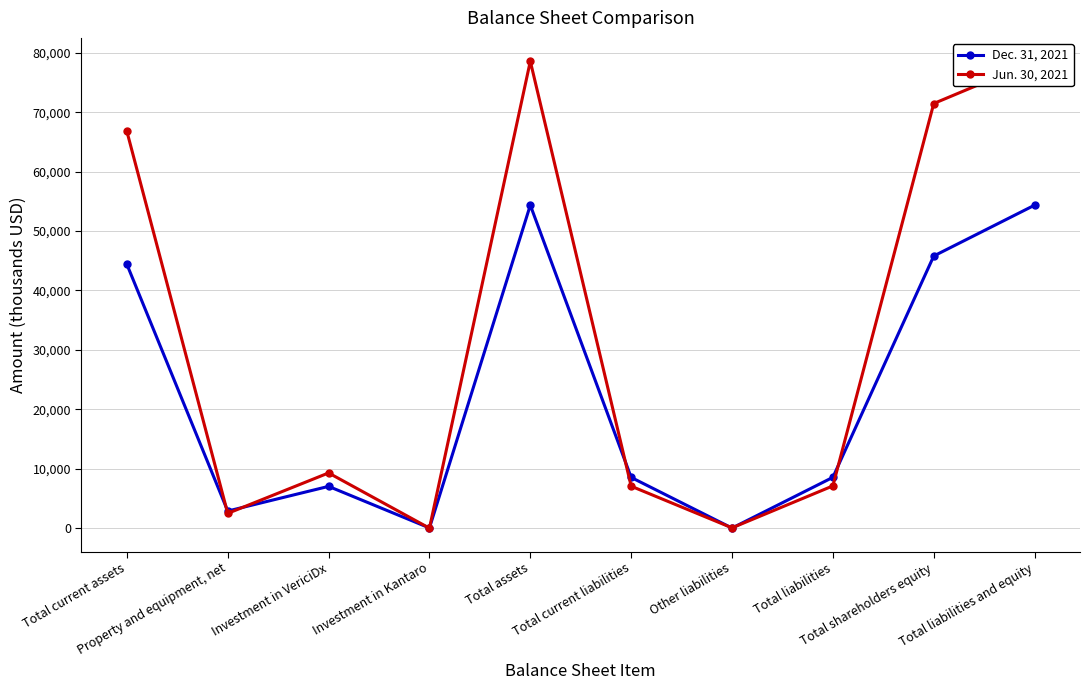

Which series ends up on top after the final intersection of Dec. 31, 2021 and Jun. 30, 2021?

Jun. 30, 2021